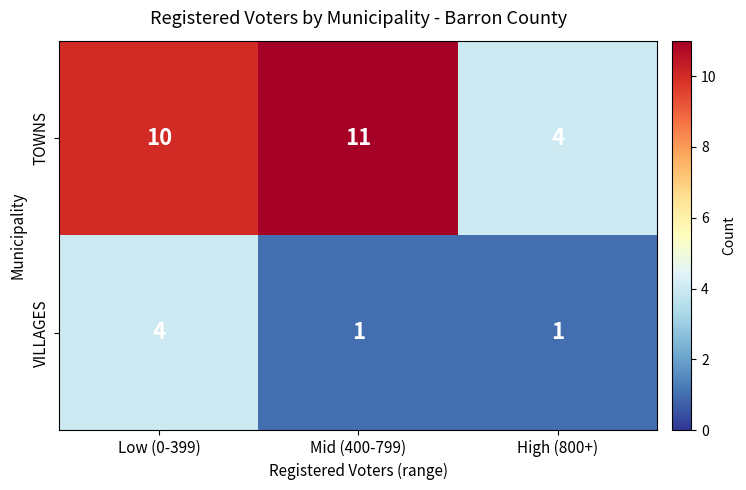

At which label does TOWNS reach its peak?

Mid (400-799)